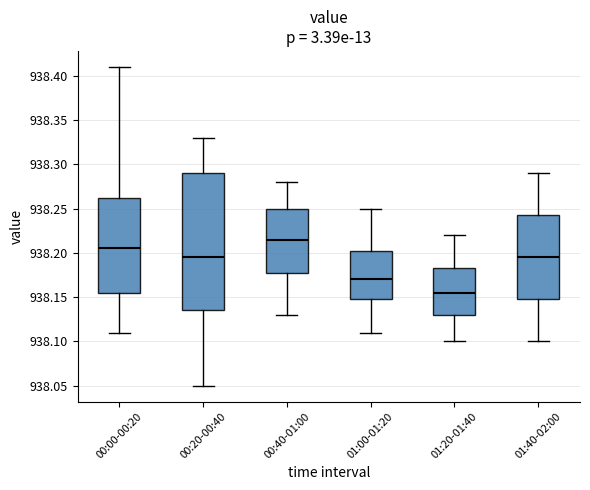

Reading left to right, transcribe this box plot: for each box, give where its median line is, the range the box spans, and where its two whiskers end, as read against the y-axis. The values are not printed on the chart, so give them approximately, as read against the axis.

00:00-00:20: median 938.205, box 938.155 to 938.265, whiskers 938.110 to 938.410
00:20-00:40: median 938.195, box 938.135 to 938.290, whiskers 938.050 to 938.330
00:40-01:00: median 938.215, box 938.180 to 938.250, whiskers 938.130 to 938.280
01:00-01:20: median 938.170, box 938.150 to 938.205, whiskers 938.110 to 938.250
01:20-01:40: median 938.155, box 938.130 to 938.185, whiskers 938.100 to 938.220
01:40-02:00: median 938.195, box 938.150 to 938.245, whiskers 938.100 to 938.290